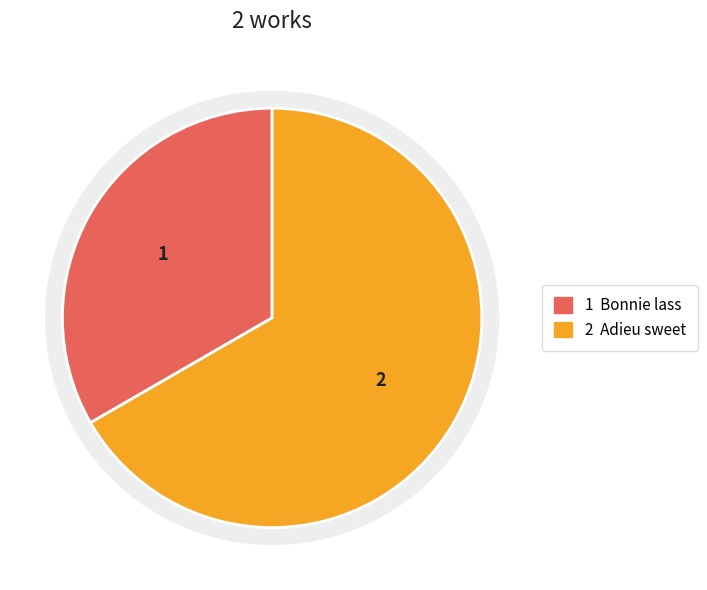

What percentage is the Bonnie lass slice, to the nearest percent?

33%